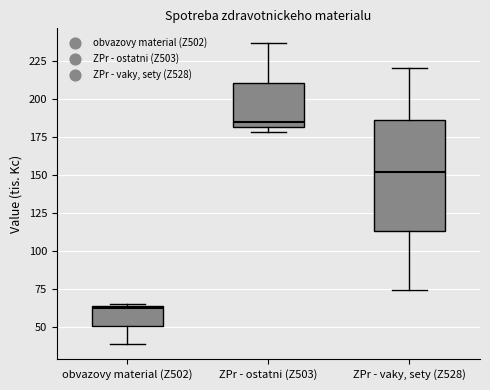

Reading left to right, transcribe this box plot: for each box, give where its median line is, the range the box spans, and where its two whiskers end, as read against the y-axis. The values are not printed on the chart, so give them approximately, as read against the axis.

obvazovy material (Z502): median 65, box 50 to 65, whiskers 40 to 65
ZPr - ostatni (Z503): median 185, box 180 to 210, whiskers 180 (just below the box's lower edge) to 235
ZPr - vaky, sety (Z528): median 150, box 115 to 185, whiskers 75 to 220